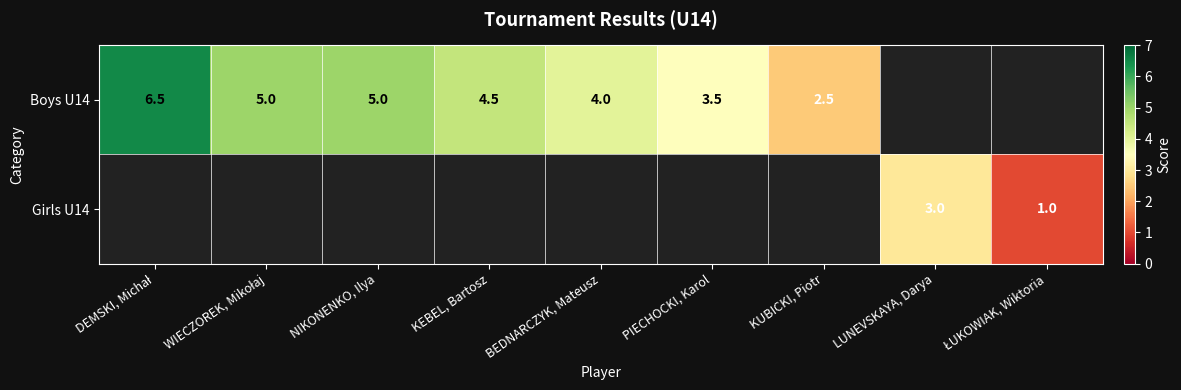

The value of Boys U14 at NIKONENKO, Ilya is 5.0. True or false?

True